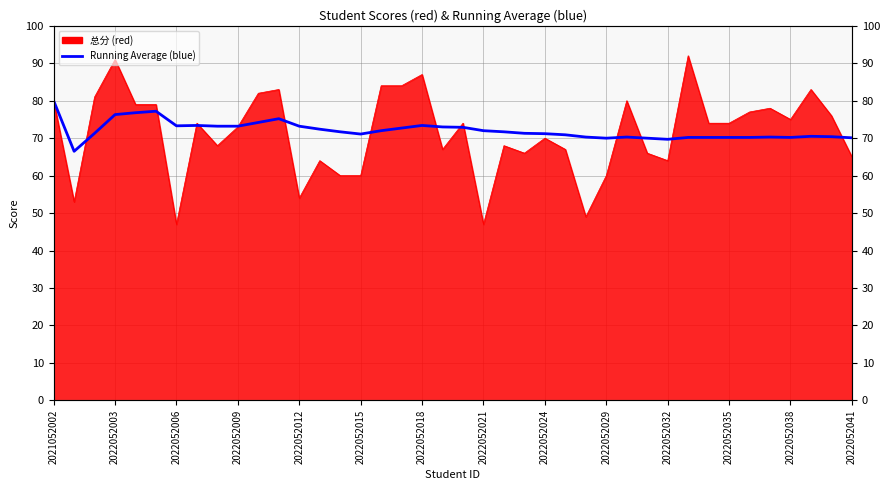

Does the chart display data point markers on the line(s)?

No